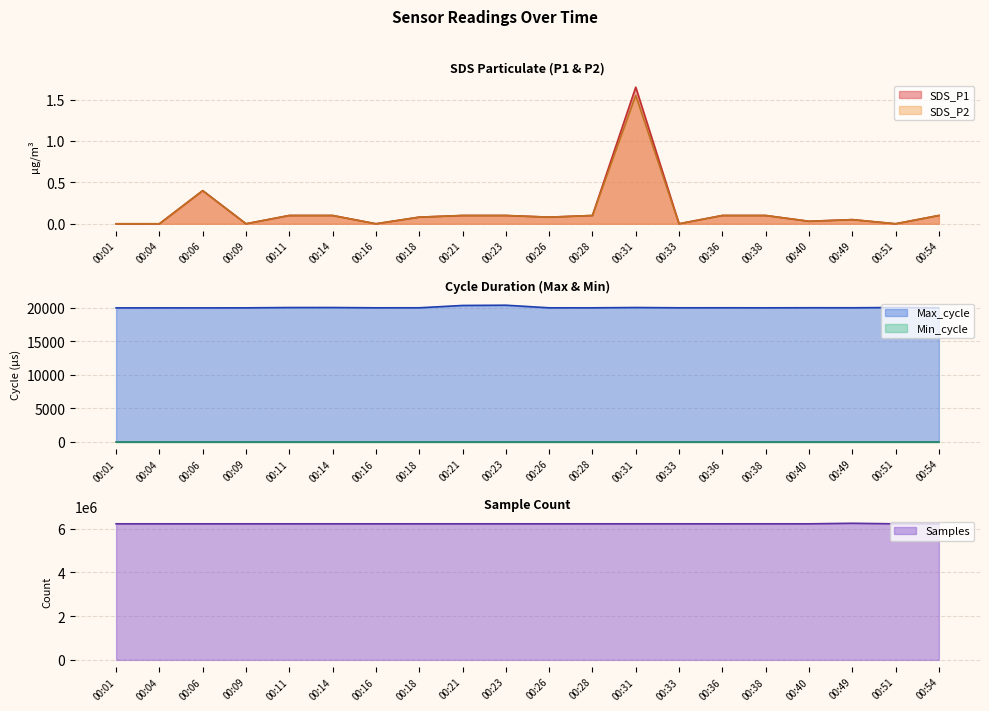

How many categories are shown in the chart?

20